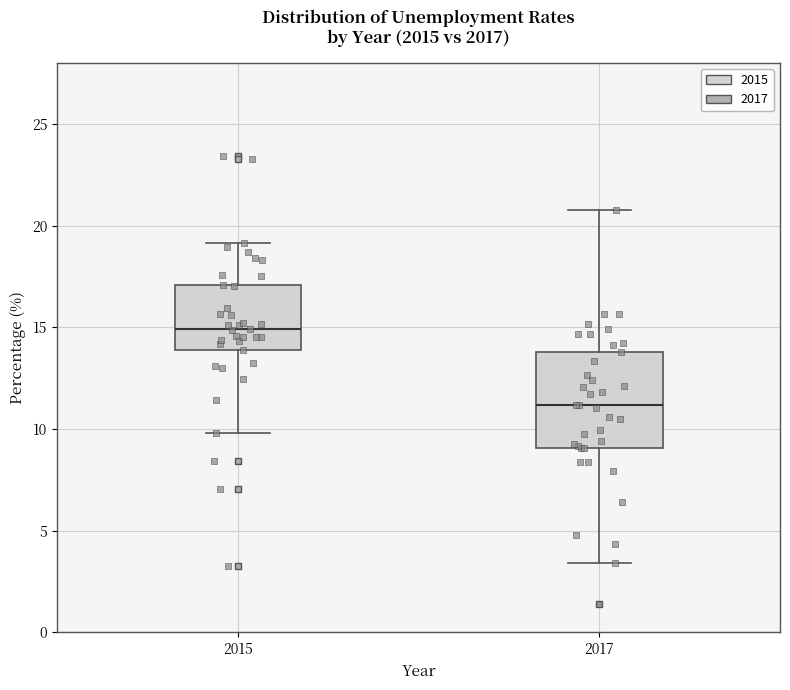

Comparing the boxes themselves (not the whiskers), which one is the tallest?

2017